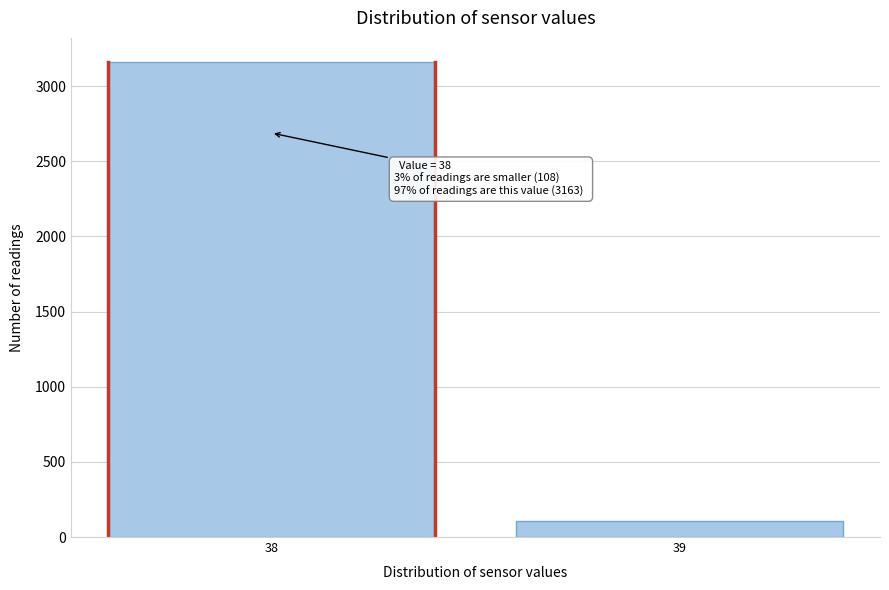

Reading left to right, extract all data points from this chart.

38=3163	39=108